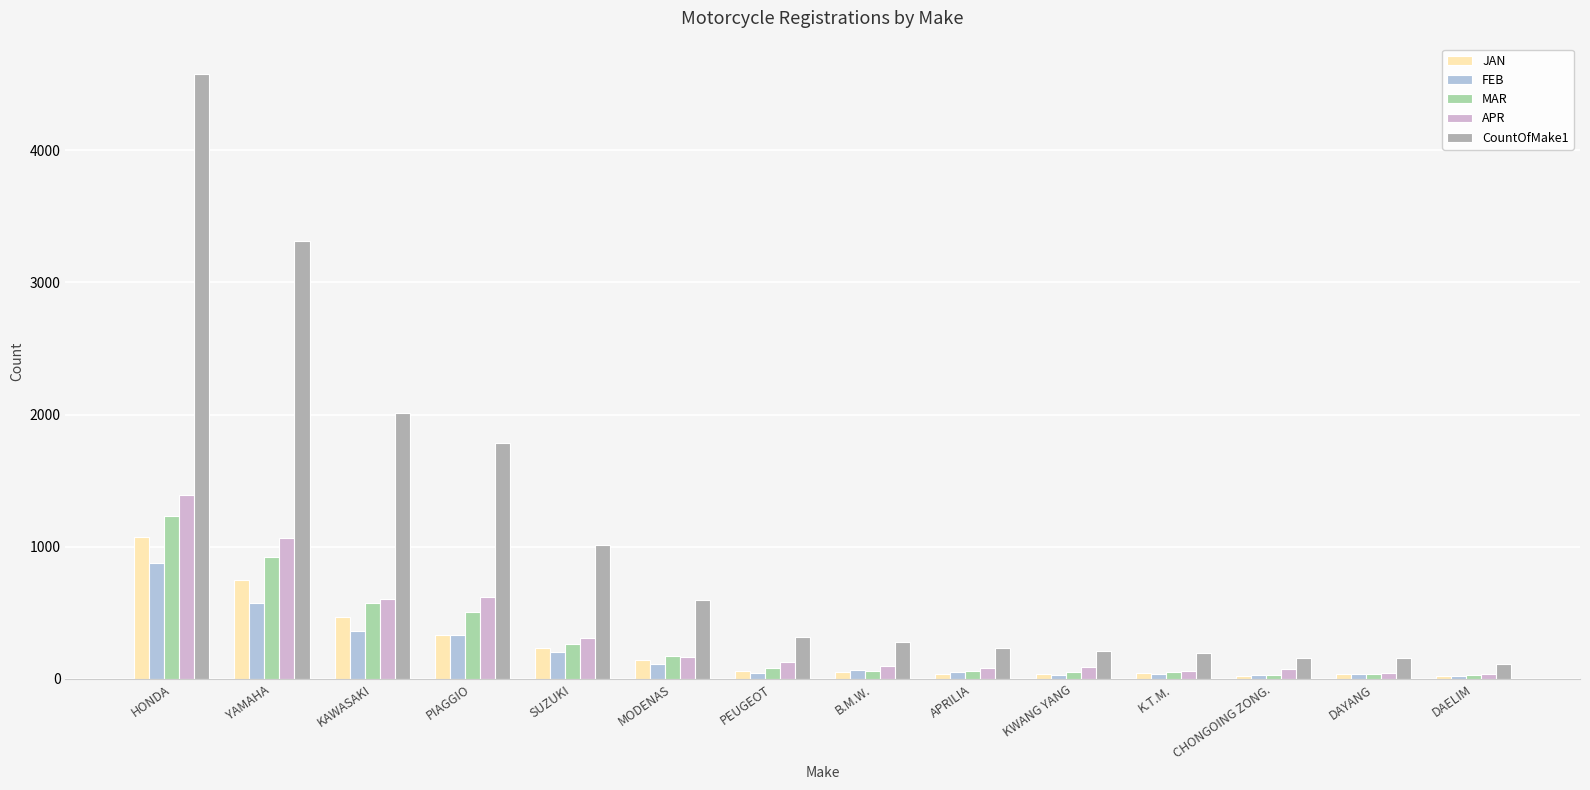

Which label corresponds to the largest value in the chart?

HONDA